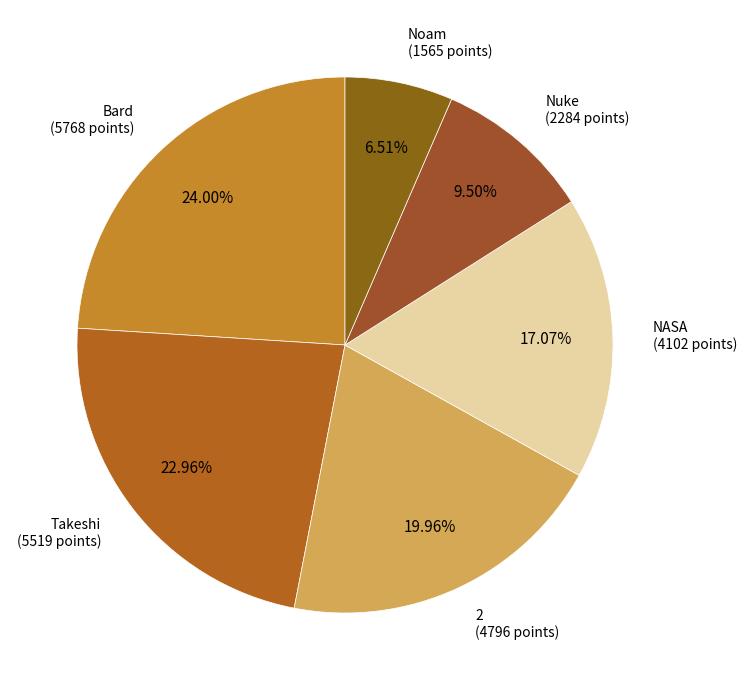

Which category has the biggest portion of the pie?

Bard